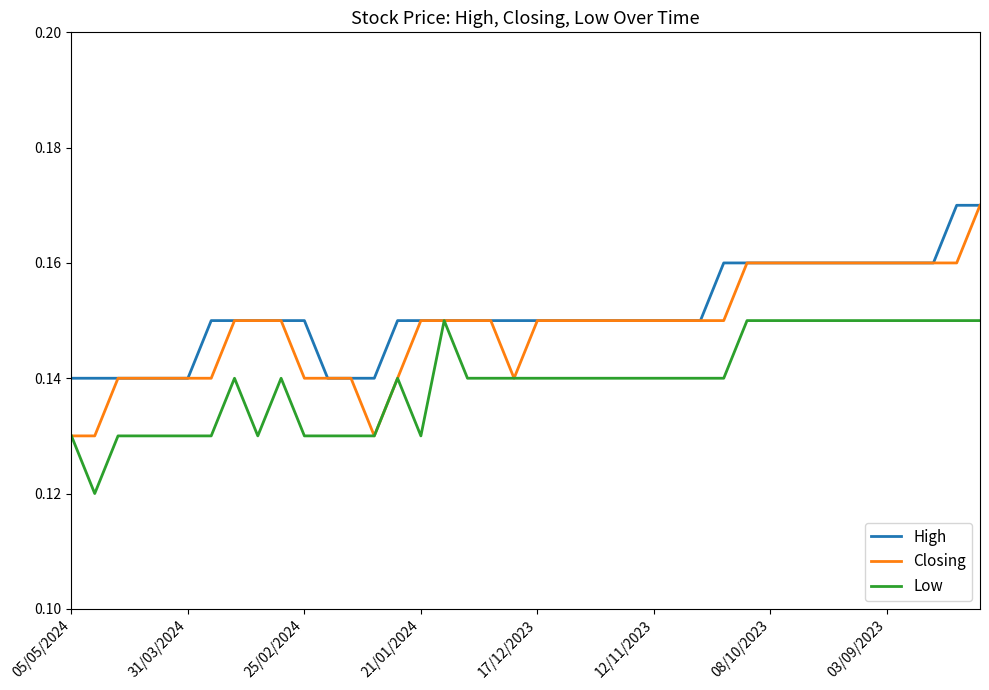

List the series in order of their overall mean, lowest first.

Low, Closing, High